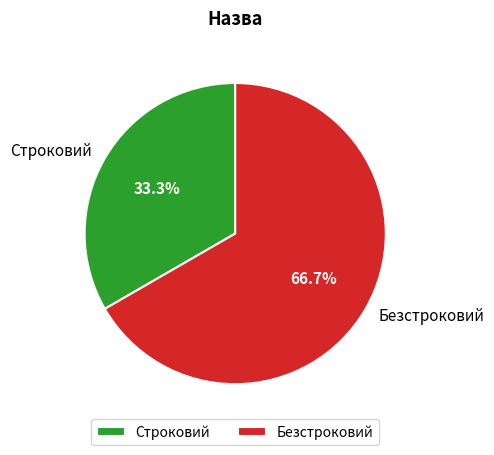

To the nearest percent, what is the difference between the Строковий and Безстроковий slice percentages?

33%